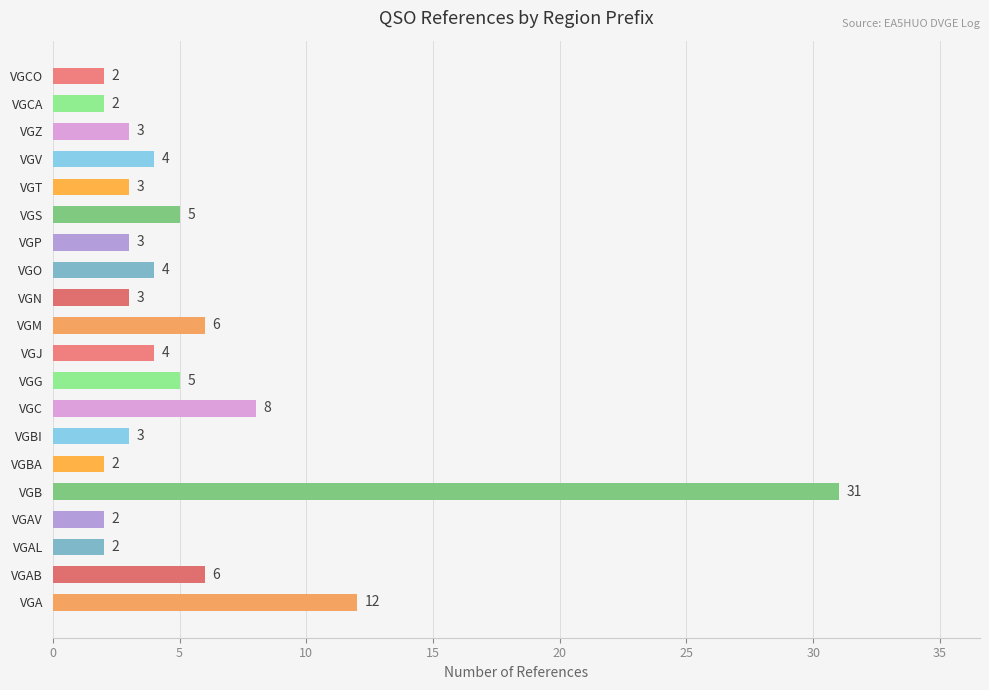

What is the difference between the maximum and minimum values?

29